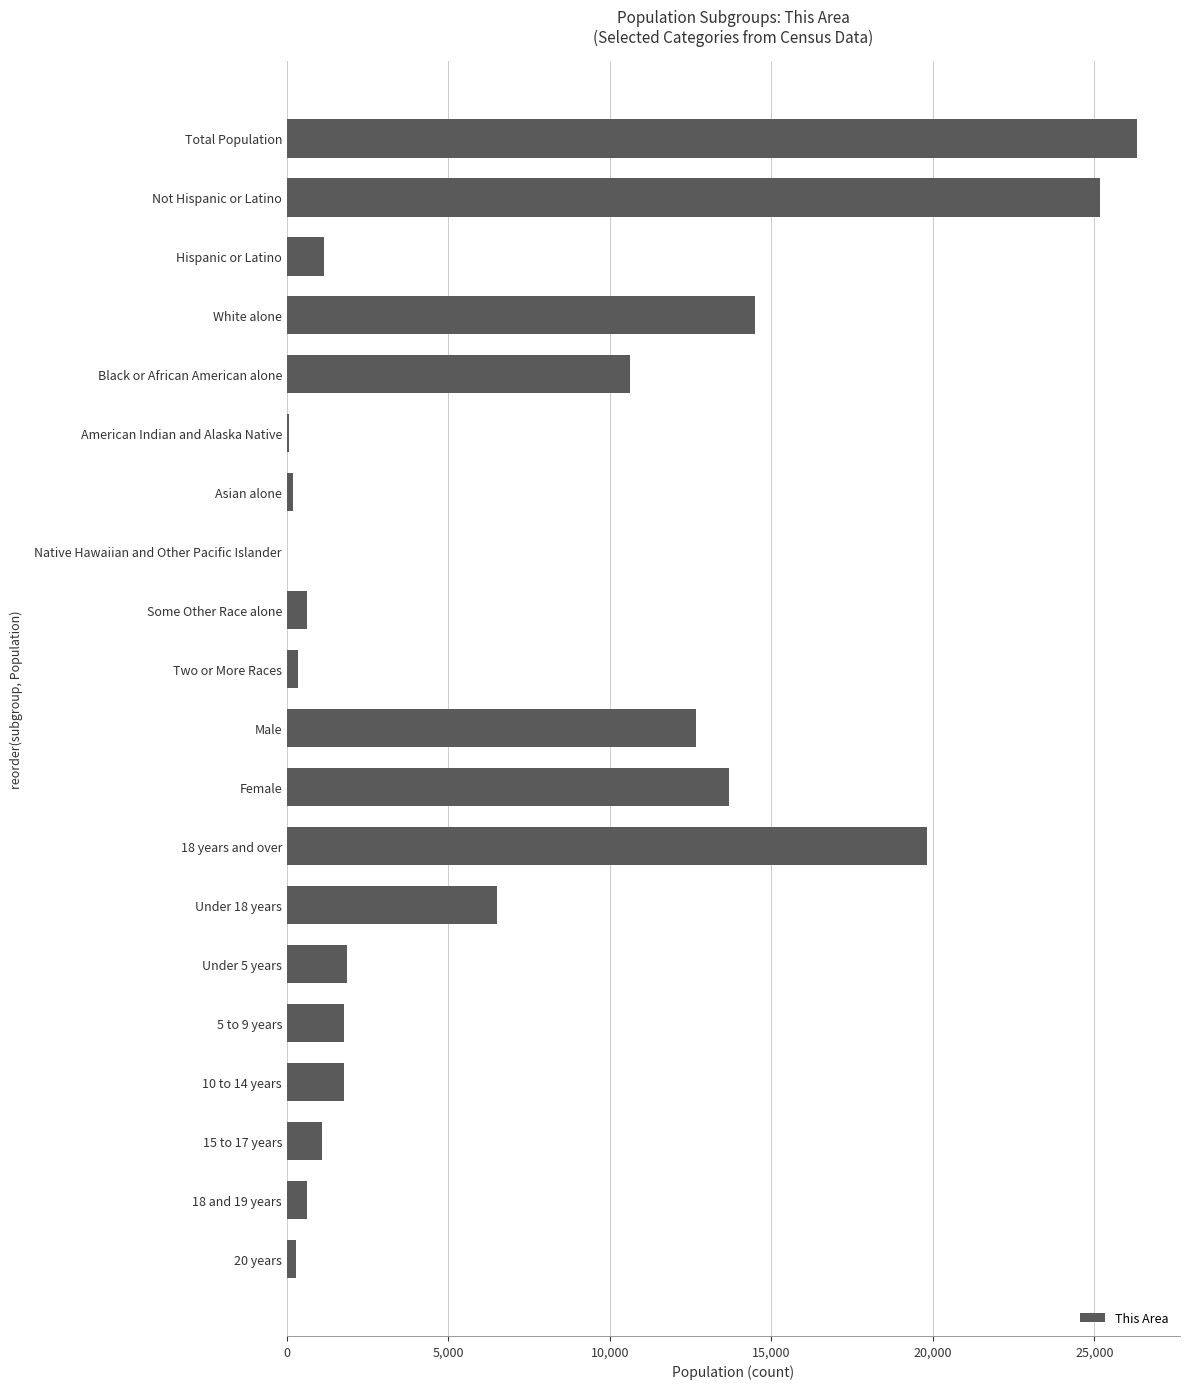

What is the greatest value displayed?

26332